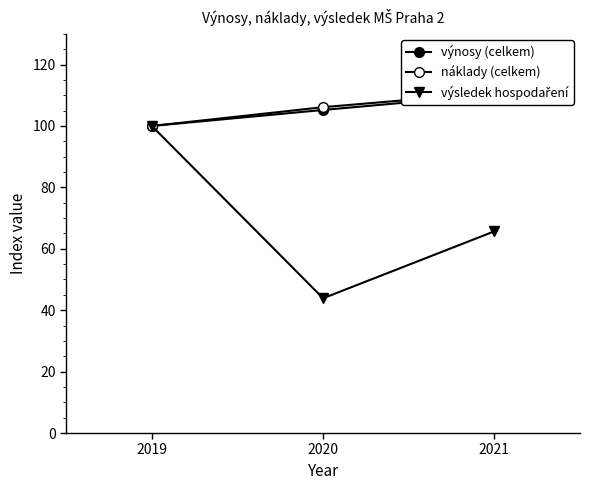

What is the sum of all výnosy (celkem) values?

315.4